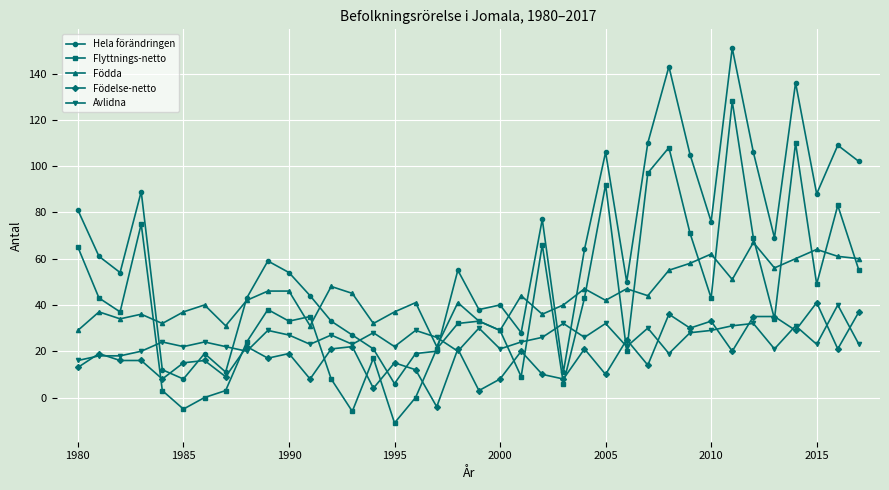

What is the minimum value for Flyttnings-netto?

-11